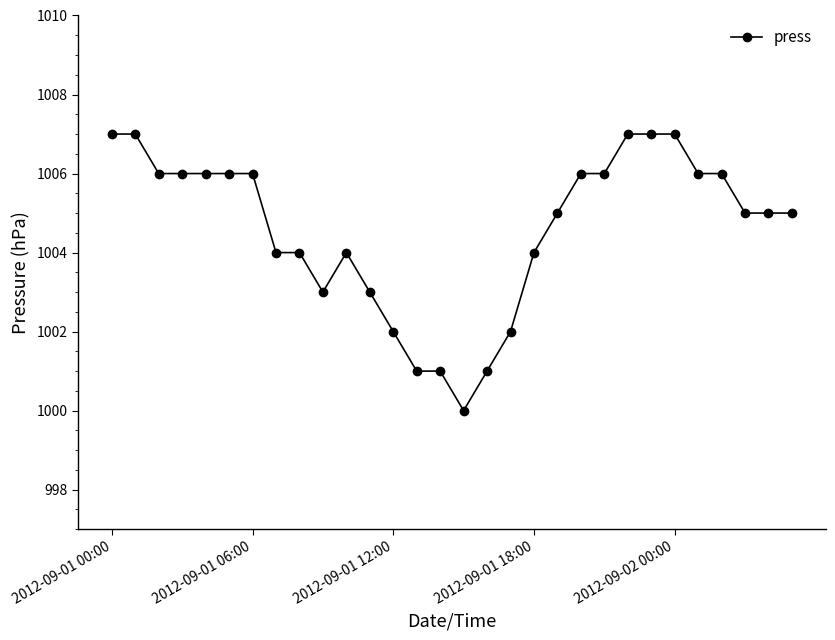

How many values are between 1003 and 1006?

19